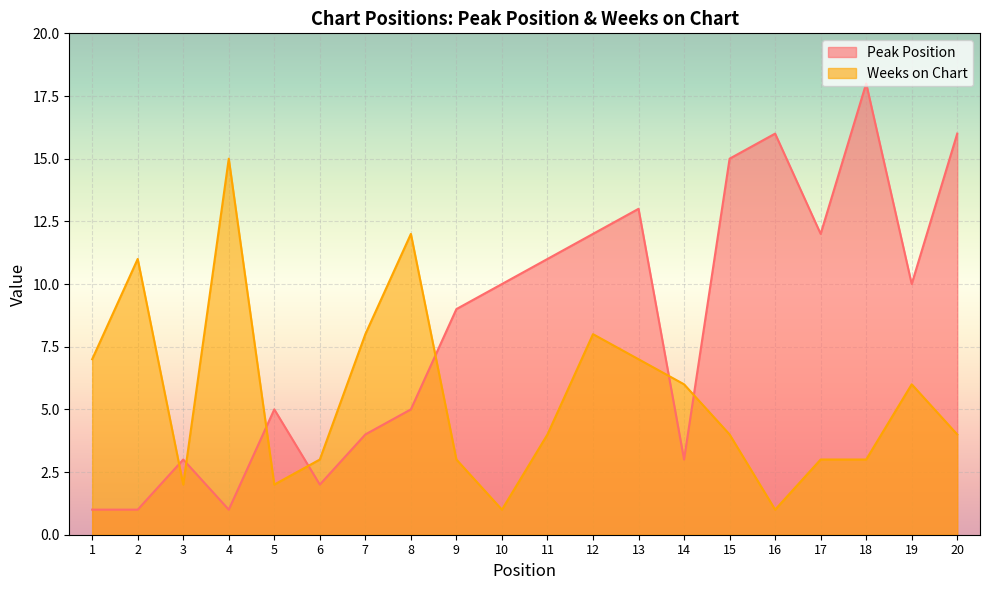

True or false: Weeks on Chart has more than 2 interior local peaks.

True